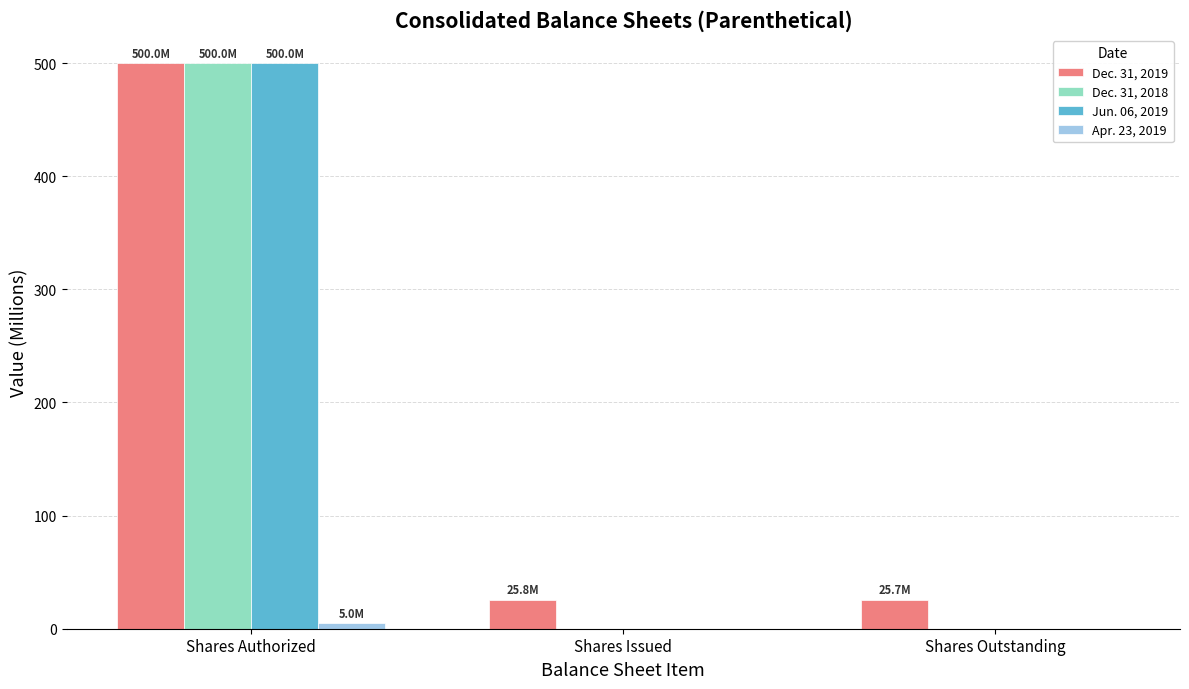

True or false: Jun. 06, 2019 has a value of 706.5 at Shares Authorized.

False